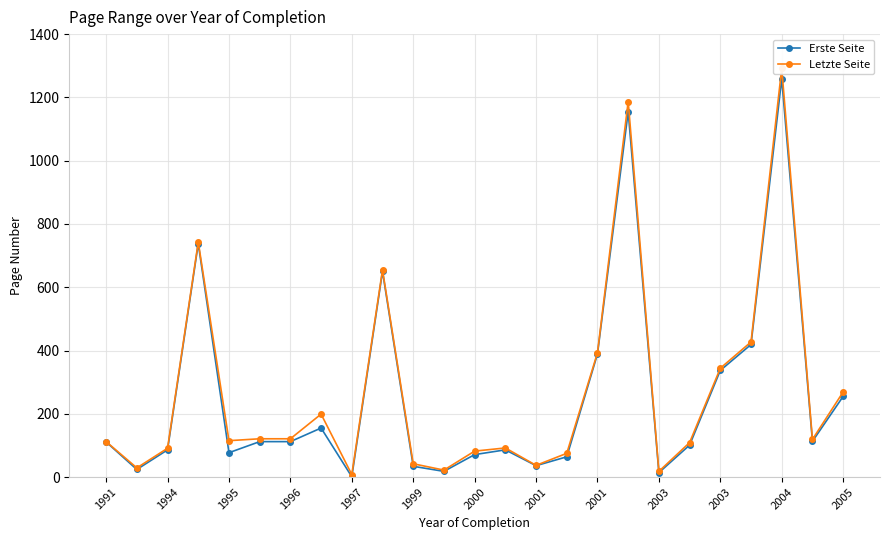

Count the number of data series in this chart.

2